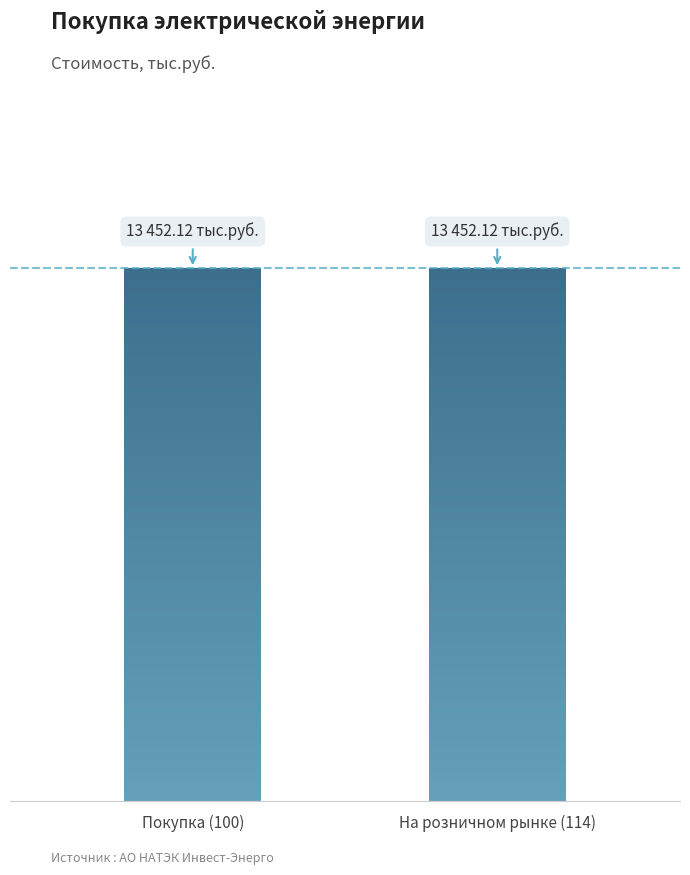

The value of enrVlmValue at Покупка (100) is 6364.4. True or false?

False